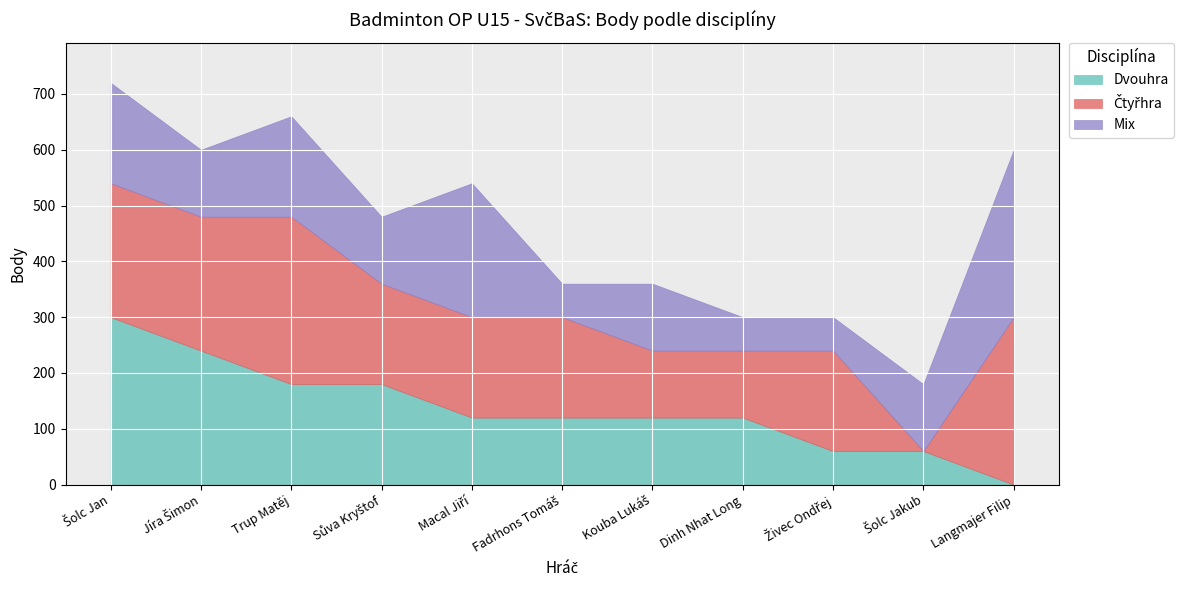

How many distinct data groups are displayed?

3